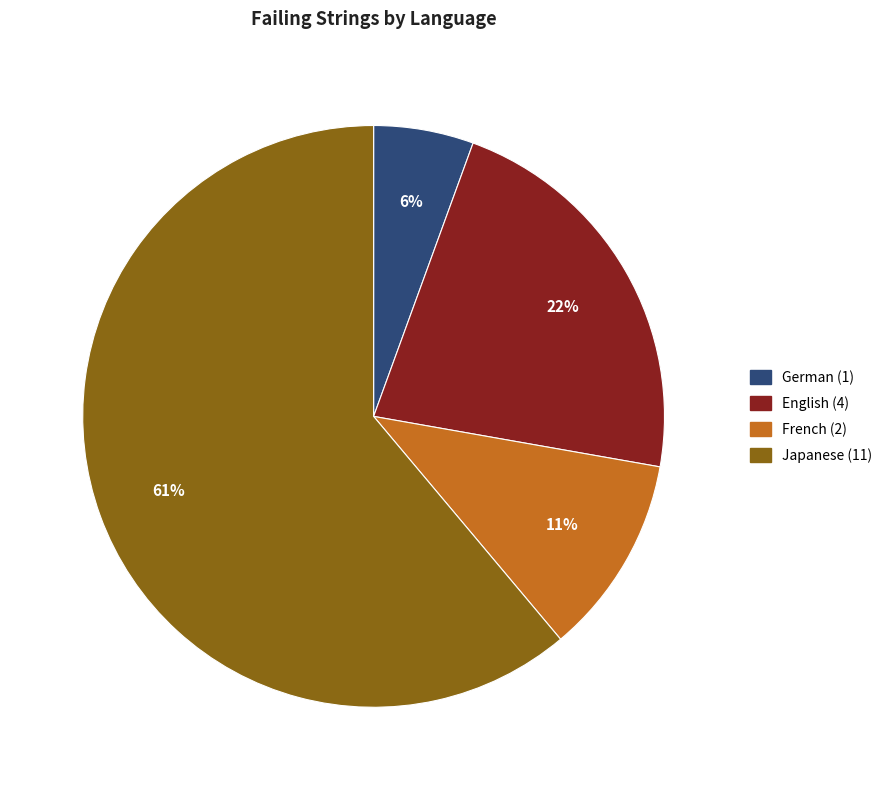

To the nearest percent, what is the average slice percentage?

25%